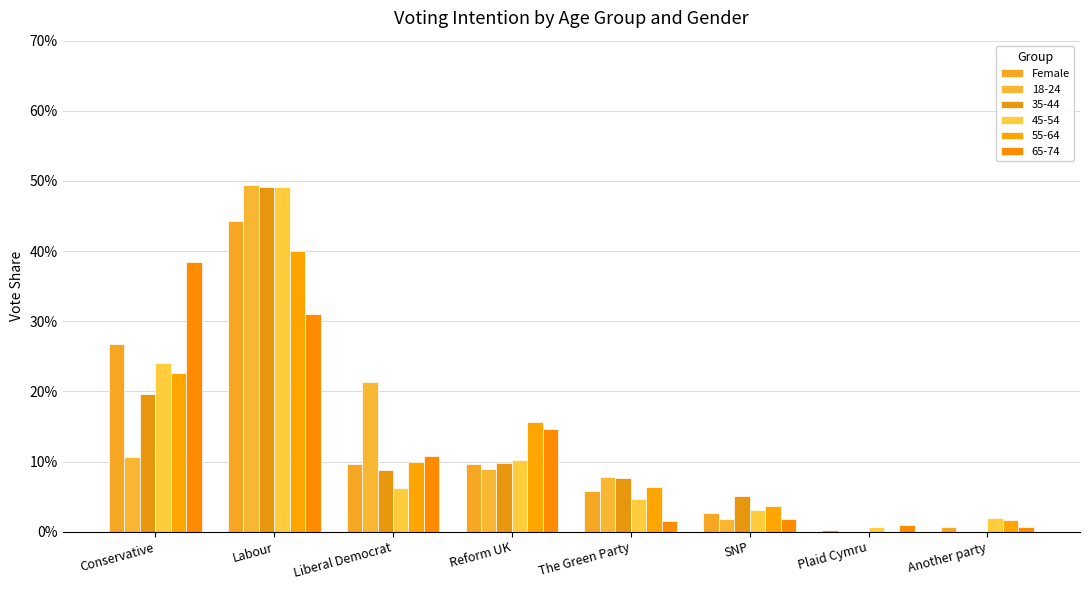

Which has a higher value, Another party or SNP?

SNP